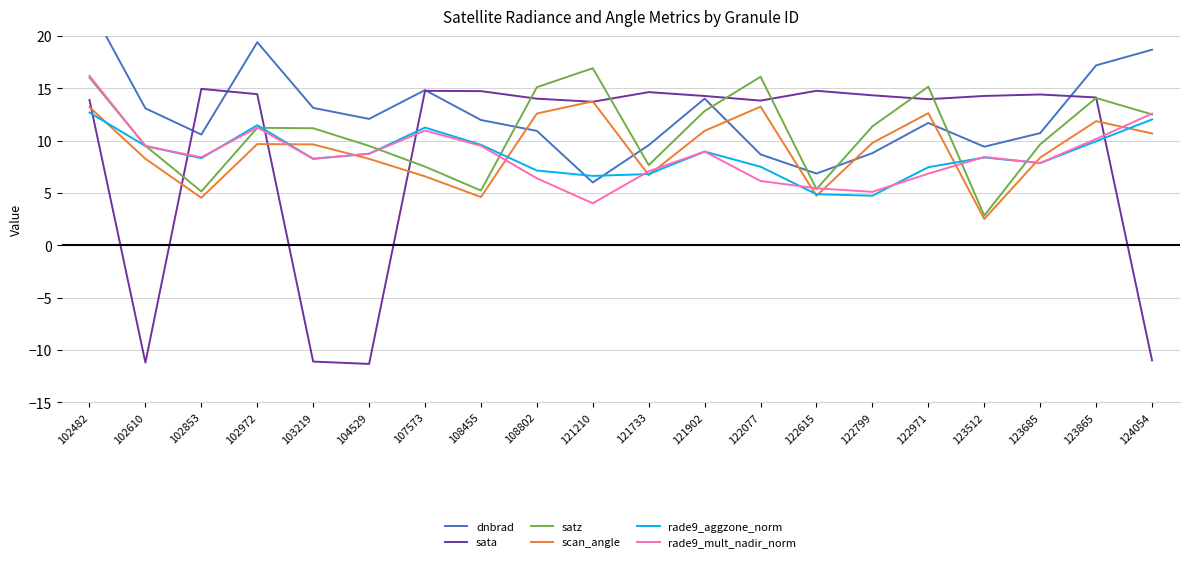

Does the chart have visible grid lines?

Yes